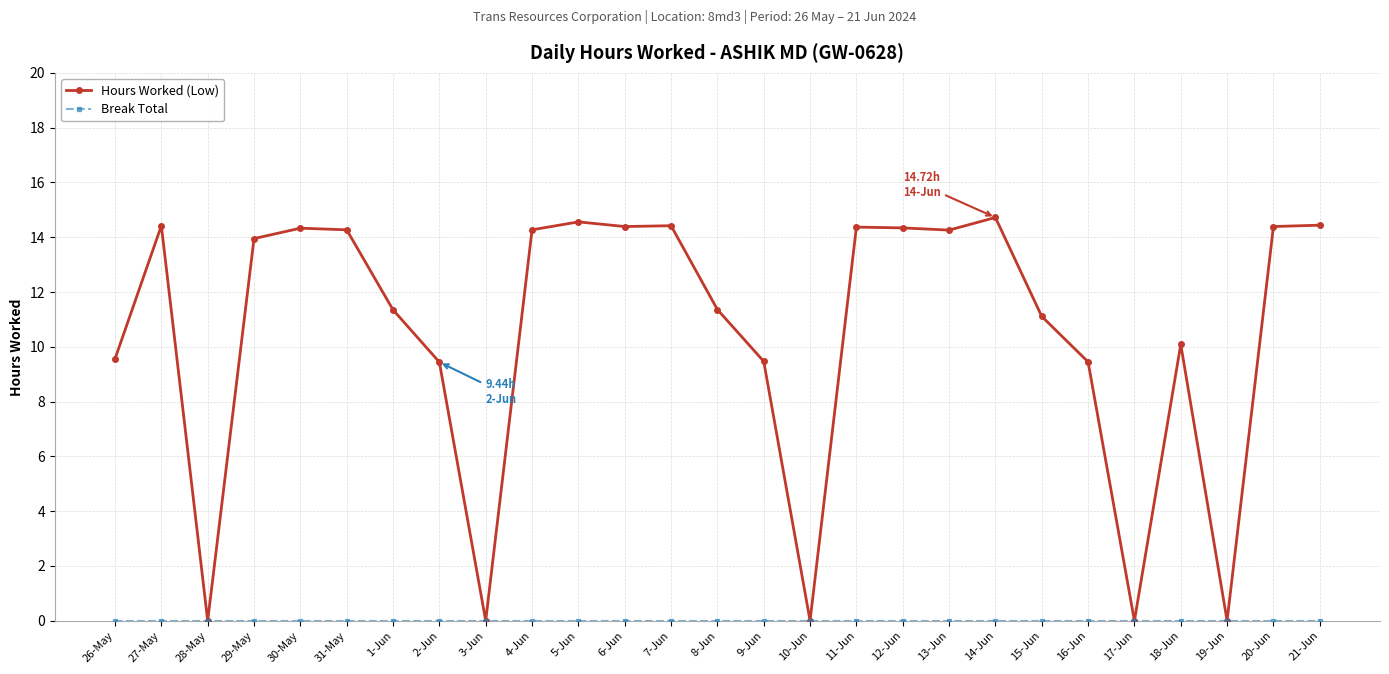

Which series has the widest spread of values?

Hours Worked (Low)